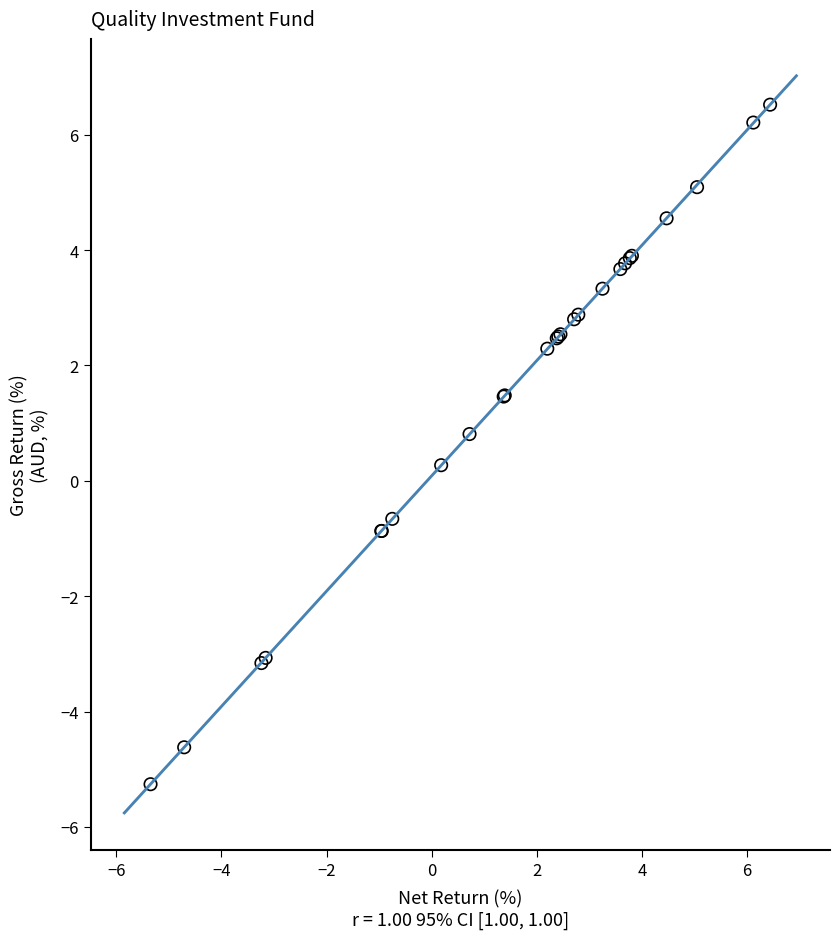

What Y value in the scatter plot is closest to 0?

0.3